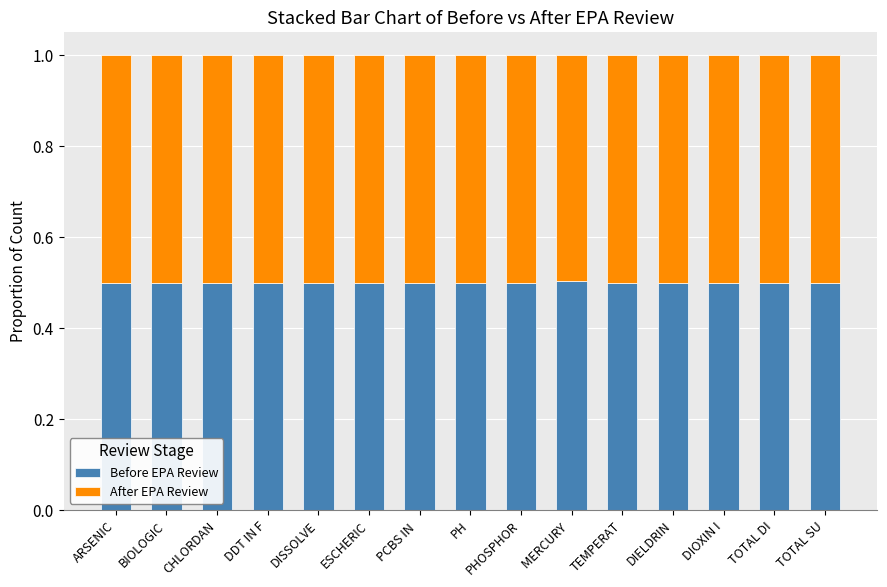

What is the highest value of the Before EPA Review series?

0.5